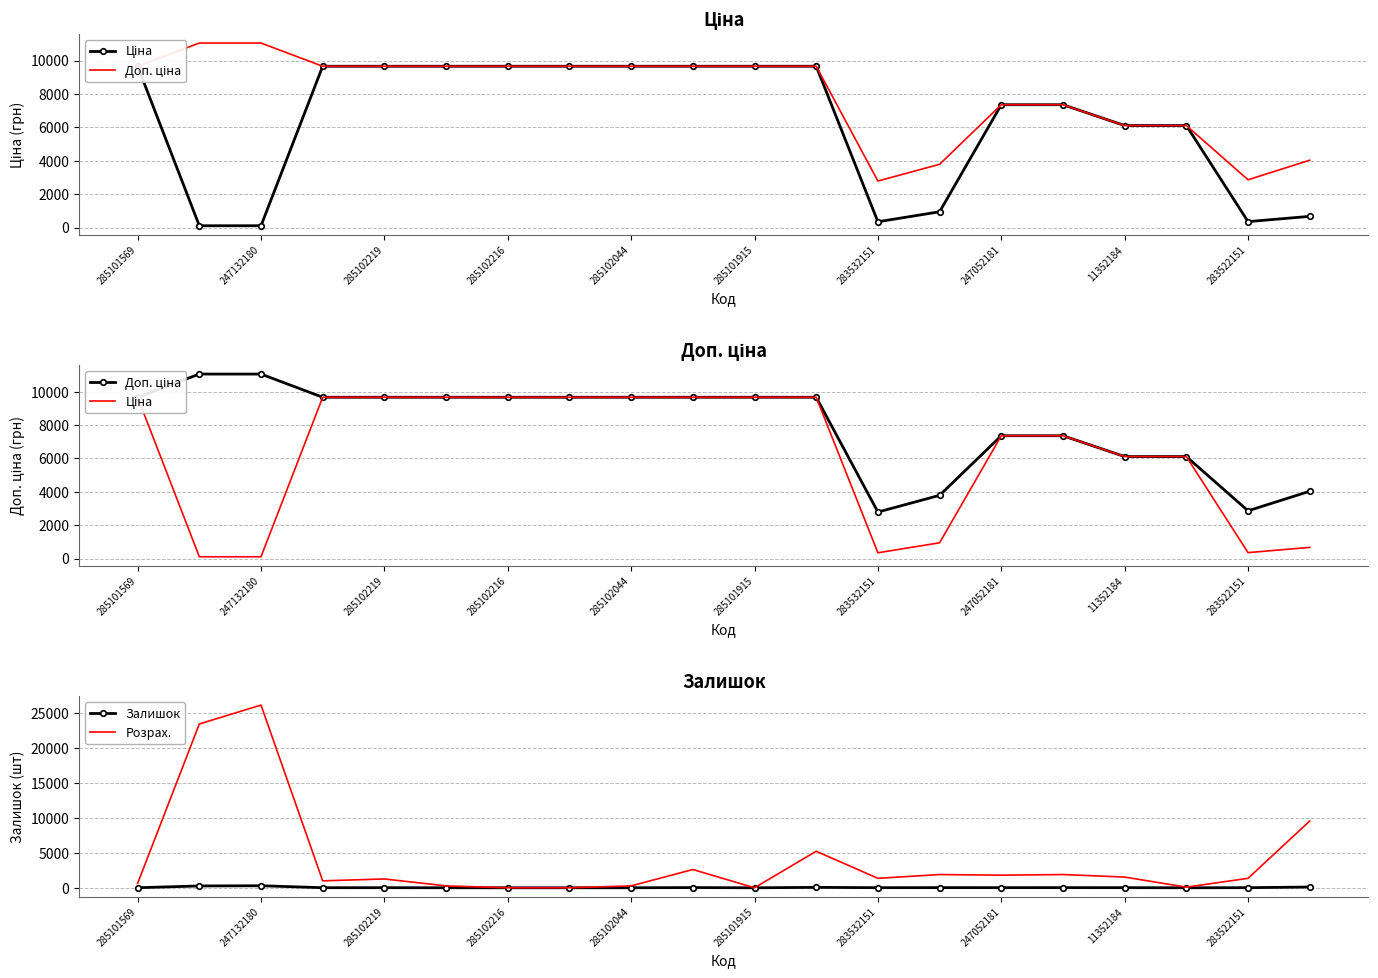

Where is Розрах. nearest to the value 13050?

19